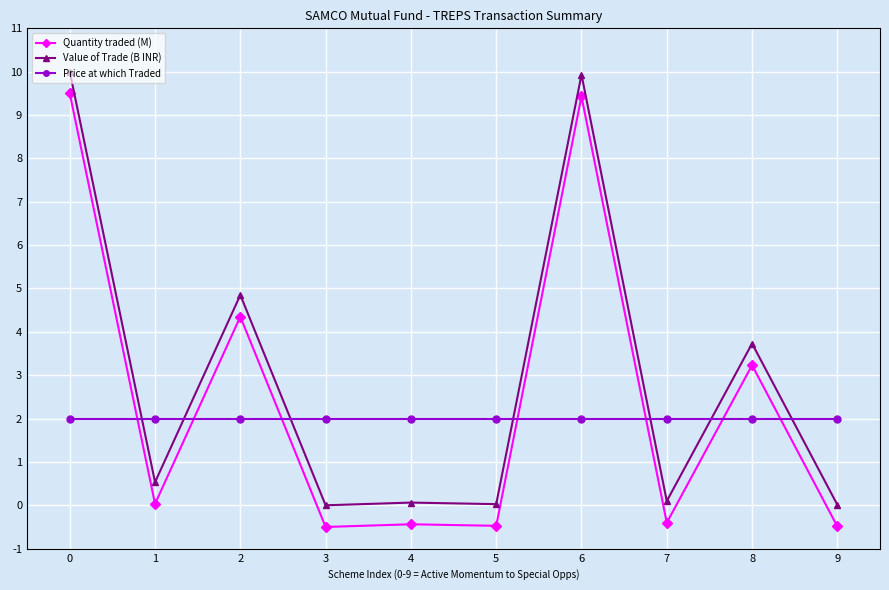

At which category does Quantity traded (M) reach its first local valley?

1